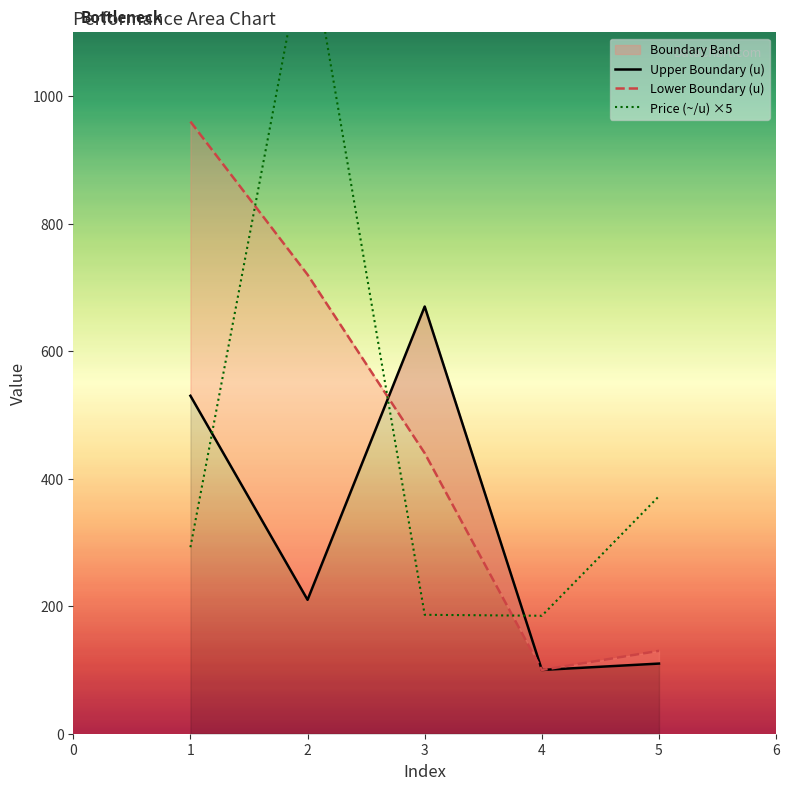

Is the value of Lower Boundary (u) at 5 greater than the value of Price (~/u) ×5 at 3?

No